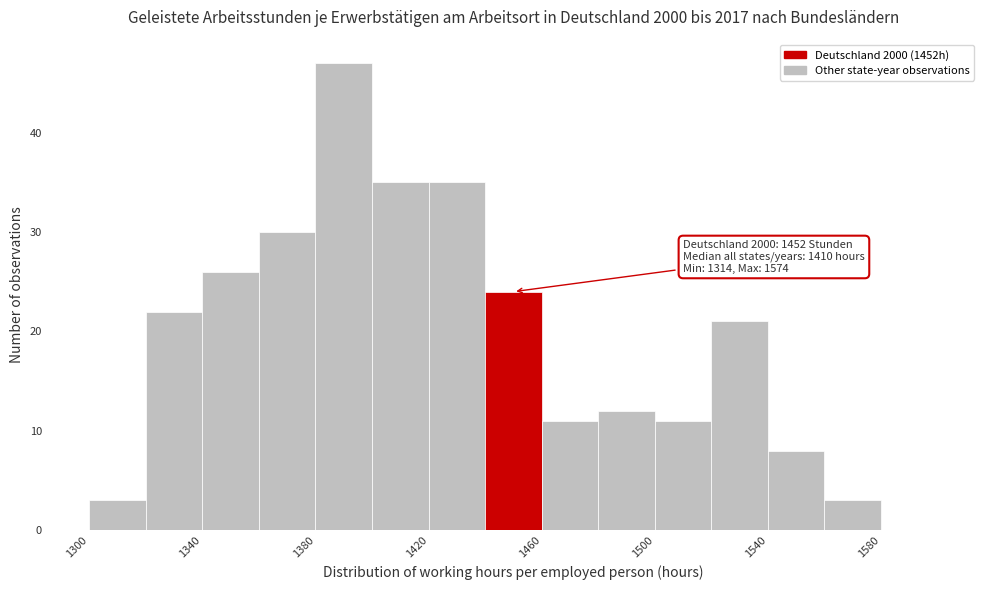

Which range on the x-axis has the tallest bar?

1380 to 1400